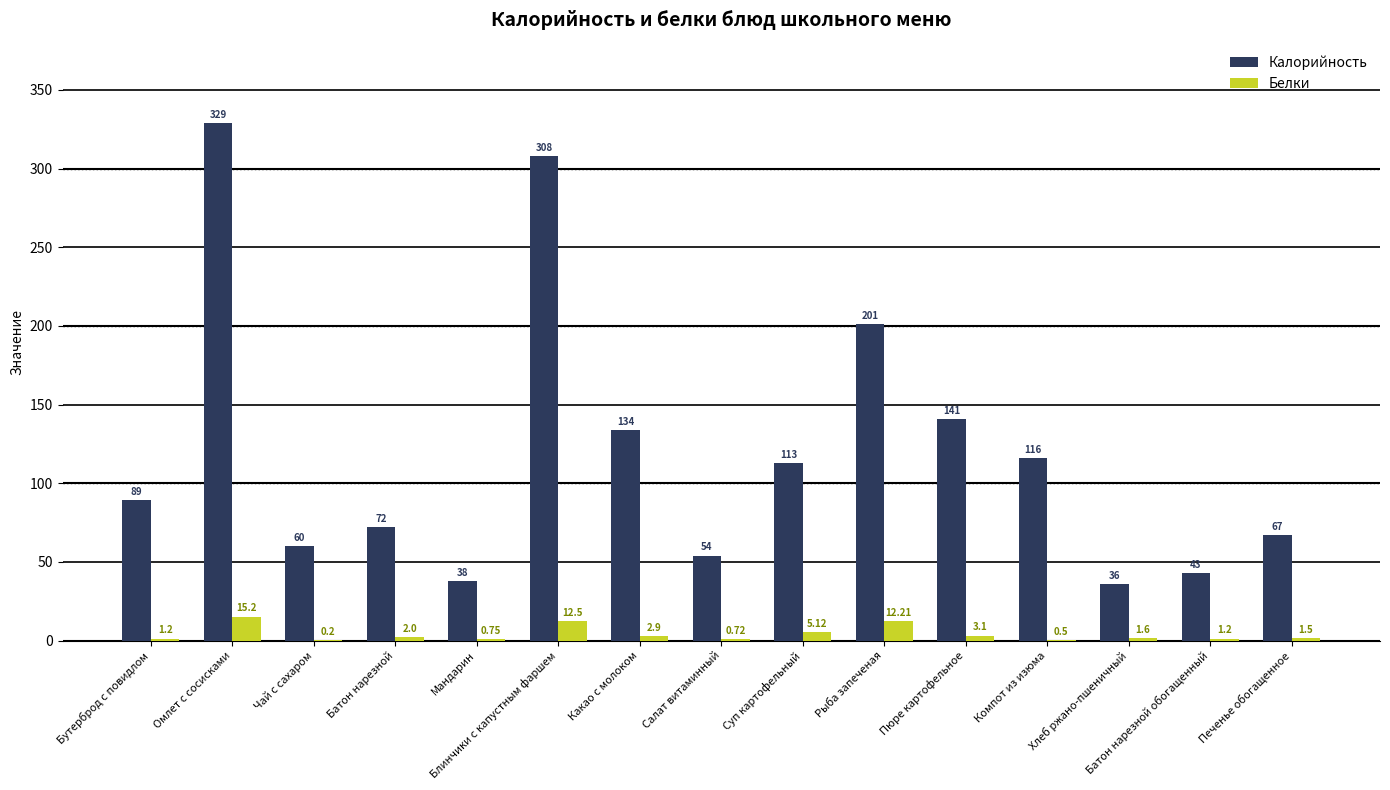

What is the sum of all Белки values?

60.7